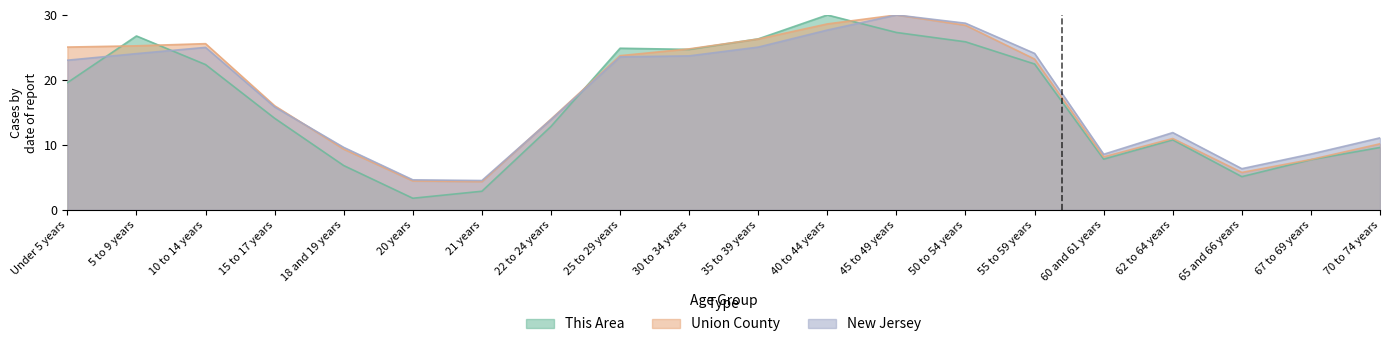

Rank the series at 20 years from highest to lowest value.

New Jersey, Union County, This Area